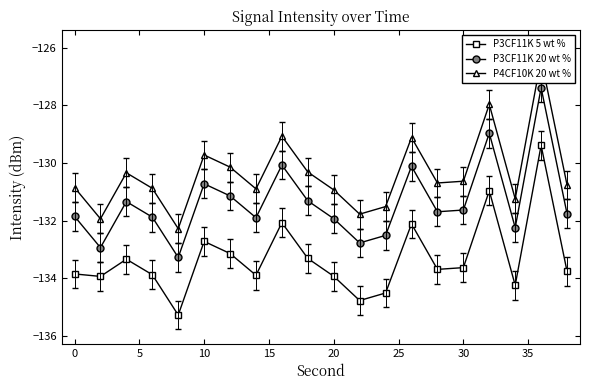

What is the maximum value for P3CF11K 5 wt %?

-129.4